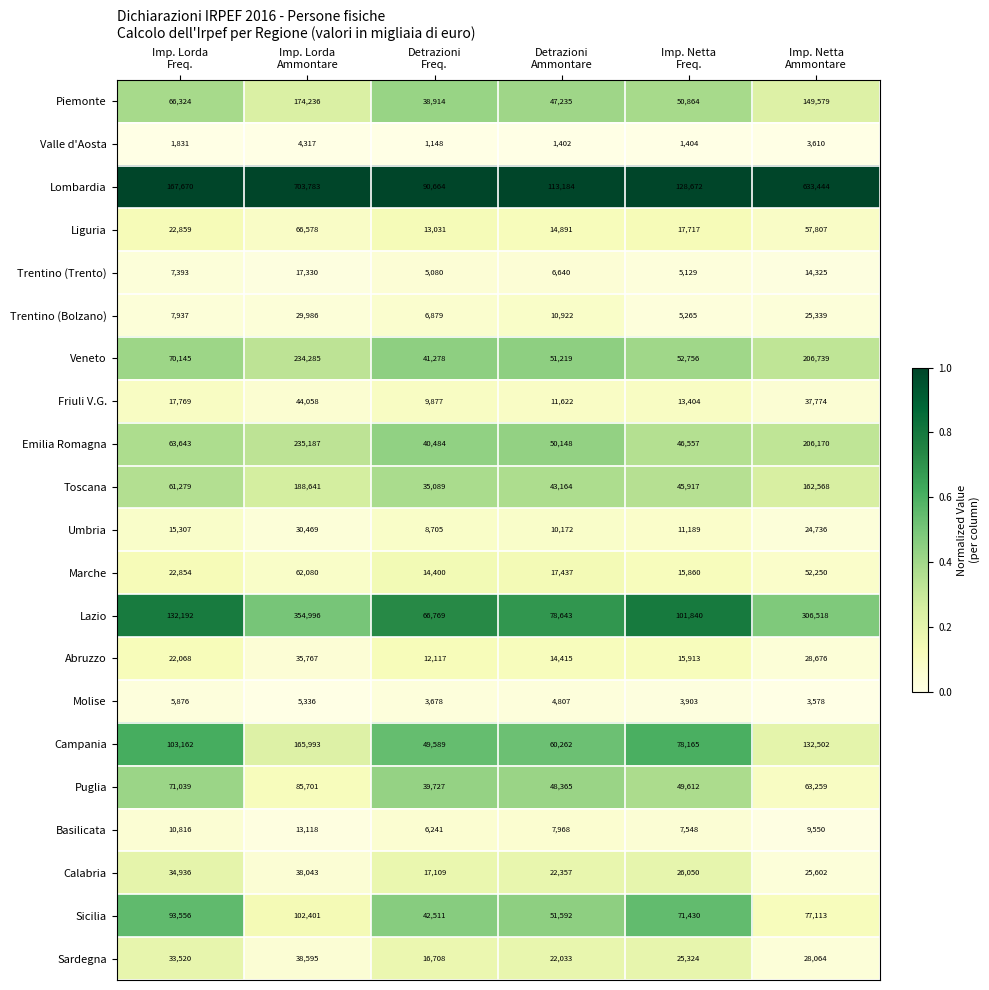

Which category has the highest value across all series?

Imp. Lorda
Ammontare